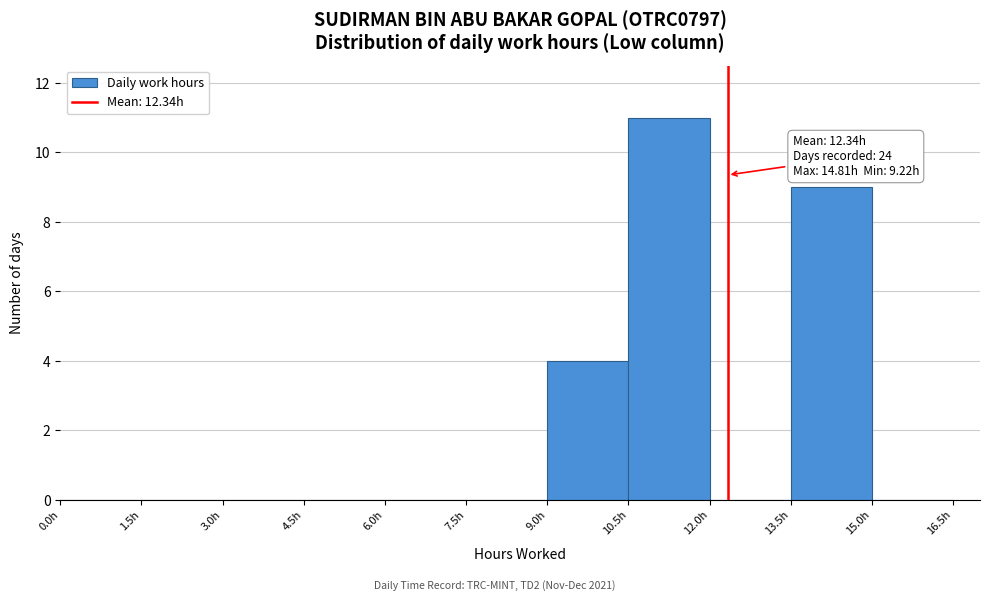

Which range on the x-axis has the tallest bar?

10.5 to 12.0